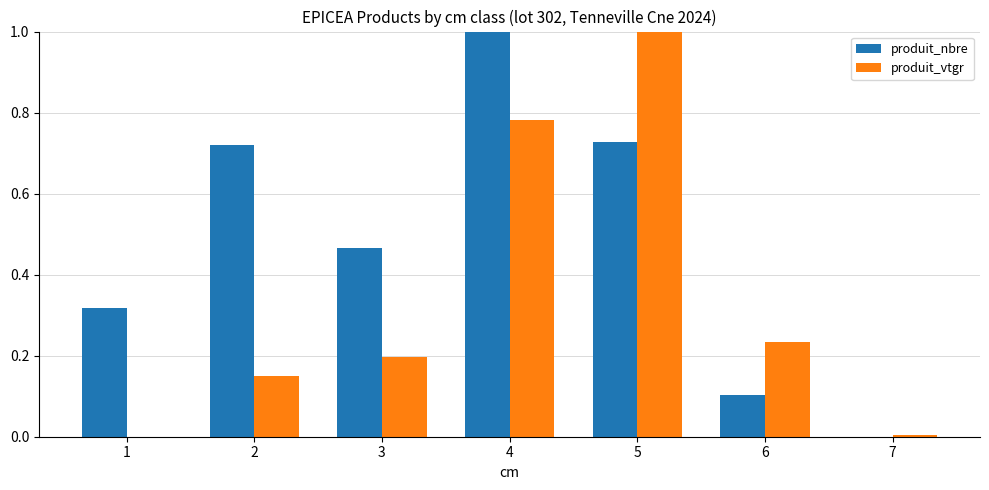

How many distinct data groups are displayed?

2